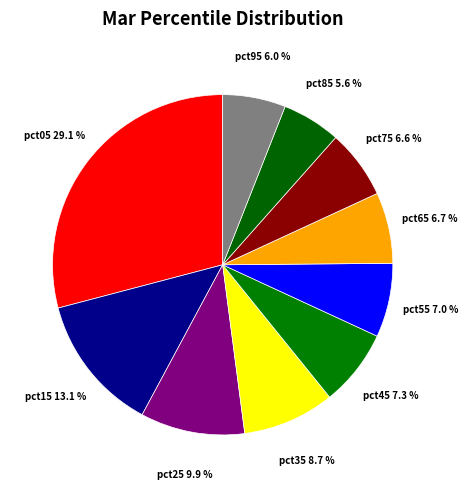

Is the sum of pct55 and pct45 greater than half?

No